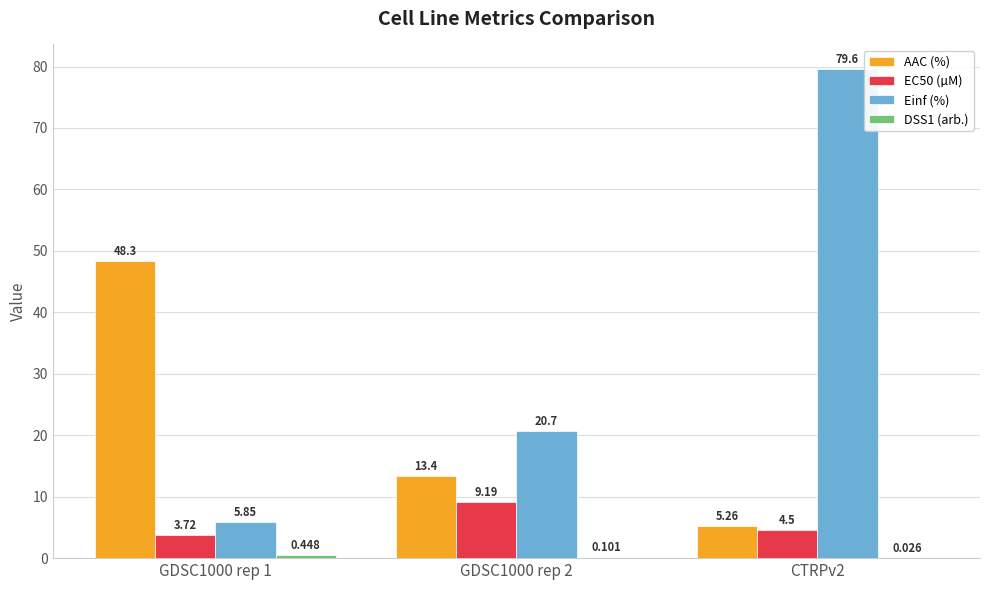

Is the value of Einf (%) at CTRPv2 greater than the value of EC50 (µM) at GDSC1000 rep 1?

Yes